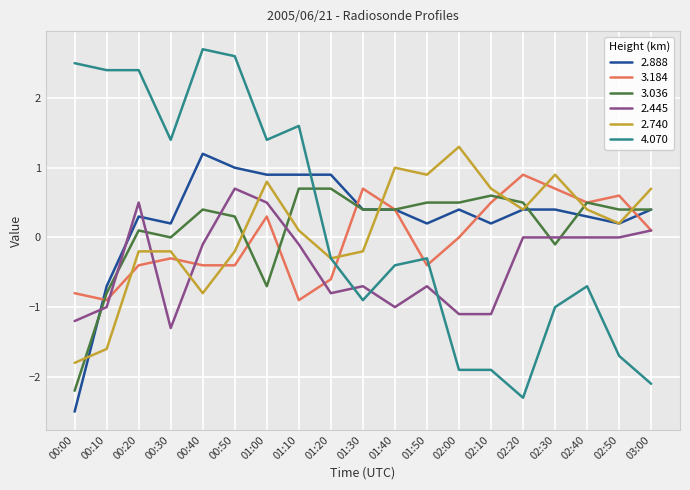

Is it true that 3.036 equals -0.1 at 02:30?

True